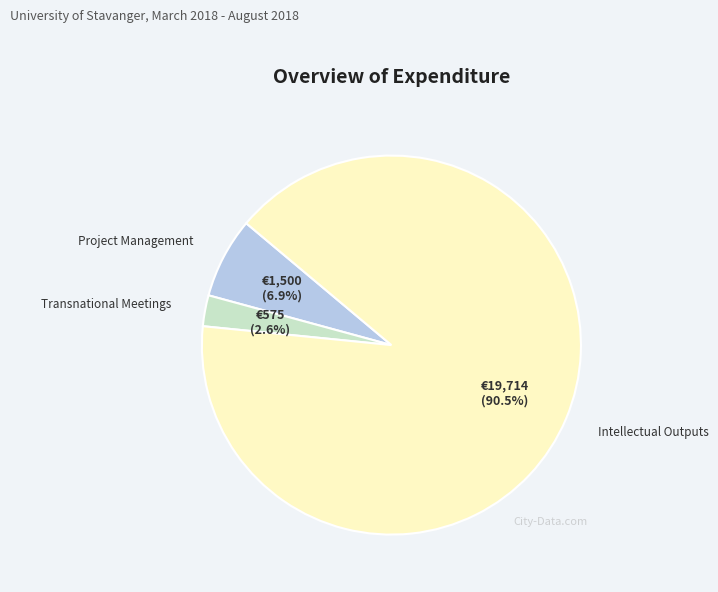

Does any single category account for the majority?

Yes